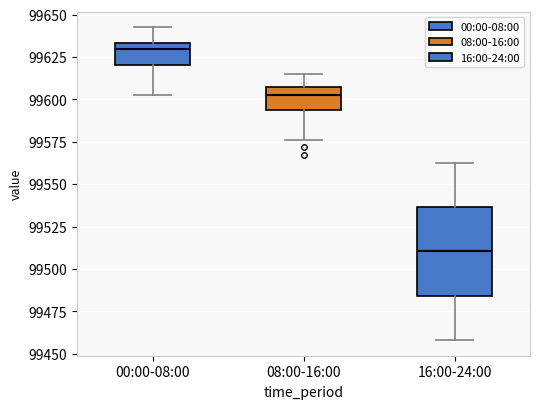

Reading left to right, read every box against the y-axis: the position of its median line, the range the box covers, and the ends of its whiskers. The values are not printed on the chart, so give them approximately, as read against the axis.

00:00-08:00: median 99630, box 99620 to 99635, whiskers 99605 to 99640
08:00-16:00: median 99600, box 99595 to 99605, whiskers 99575 to 99615
16:00-24:00: median 99510, box 99485 to 99535, whiskers 99460 to 99565